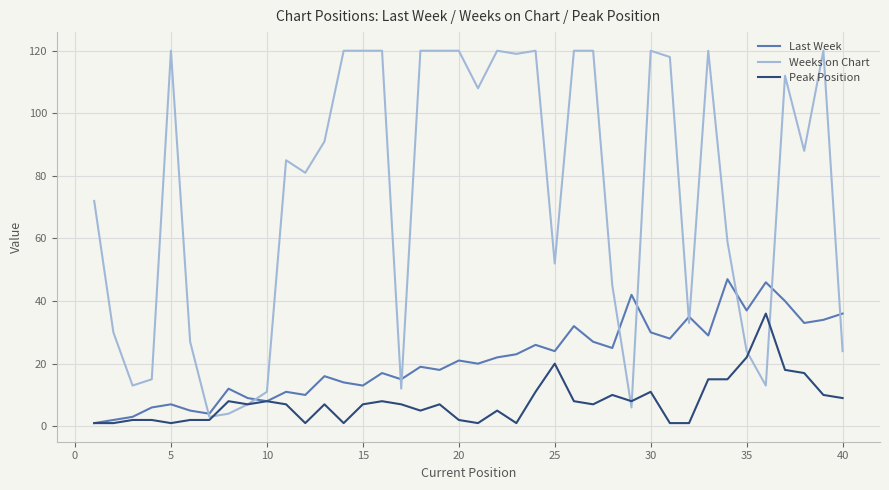

List the series in order of their overall mean, highest first.

Weeks on Chart, Last Week, Peak Position